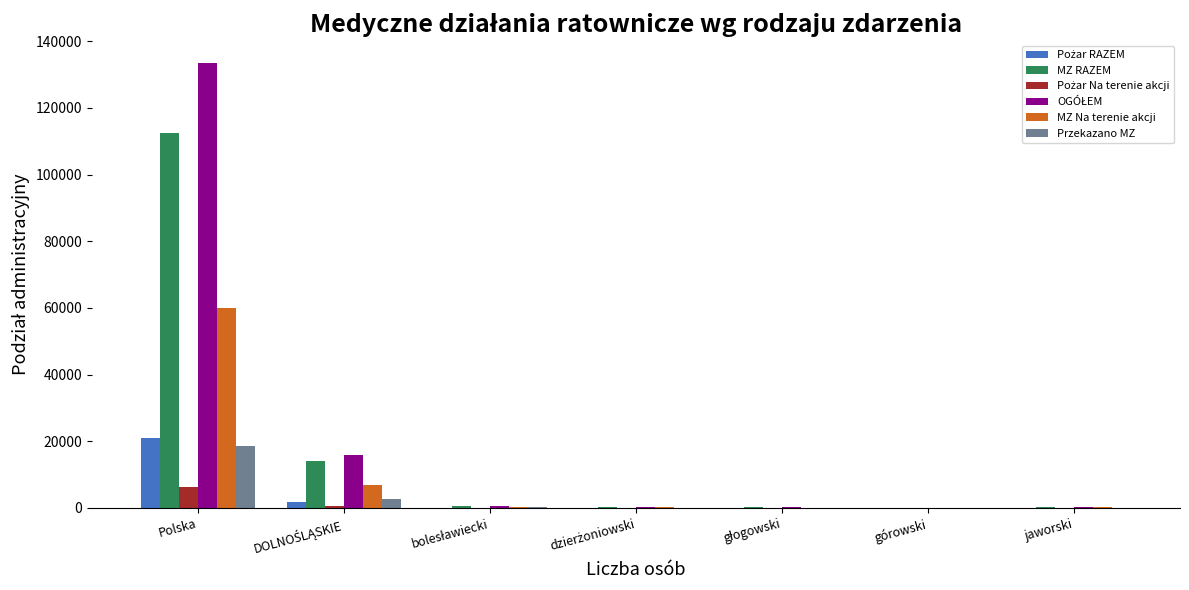

At which category is the sum across all series the highest?

Polska